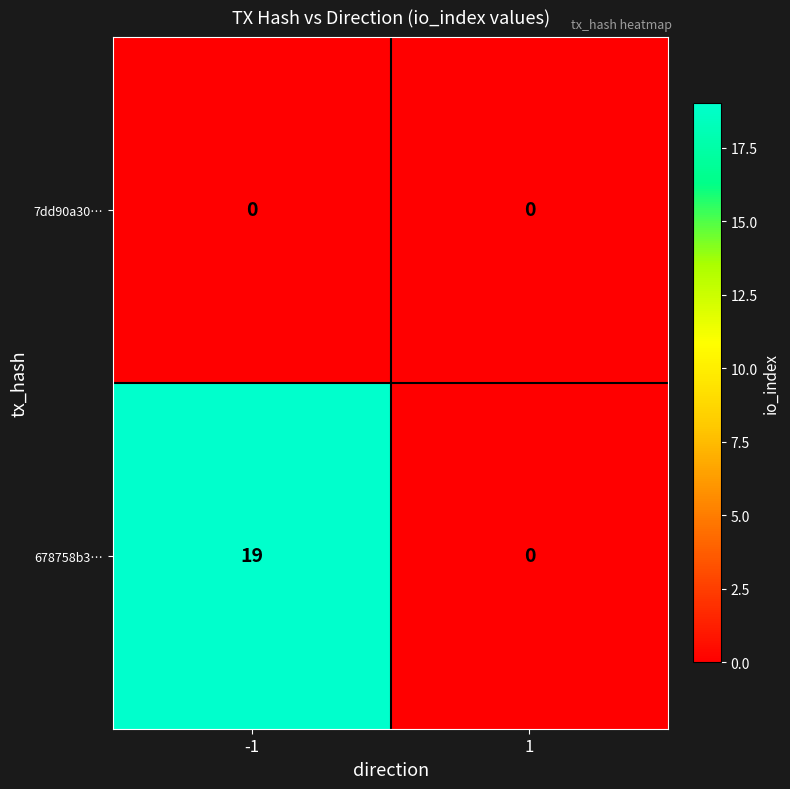

What is the sum of the 678758b3… values at 1 and -1?

19